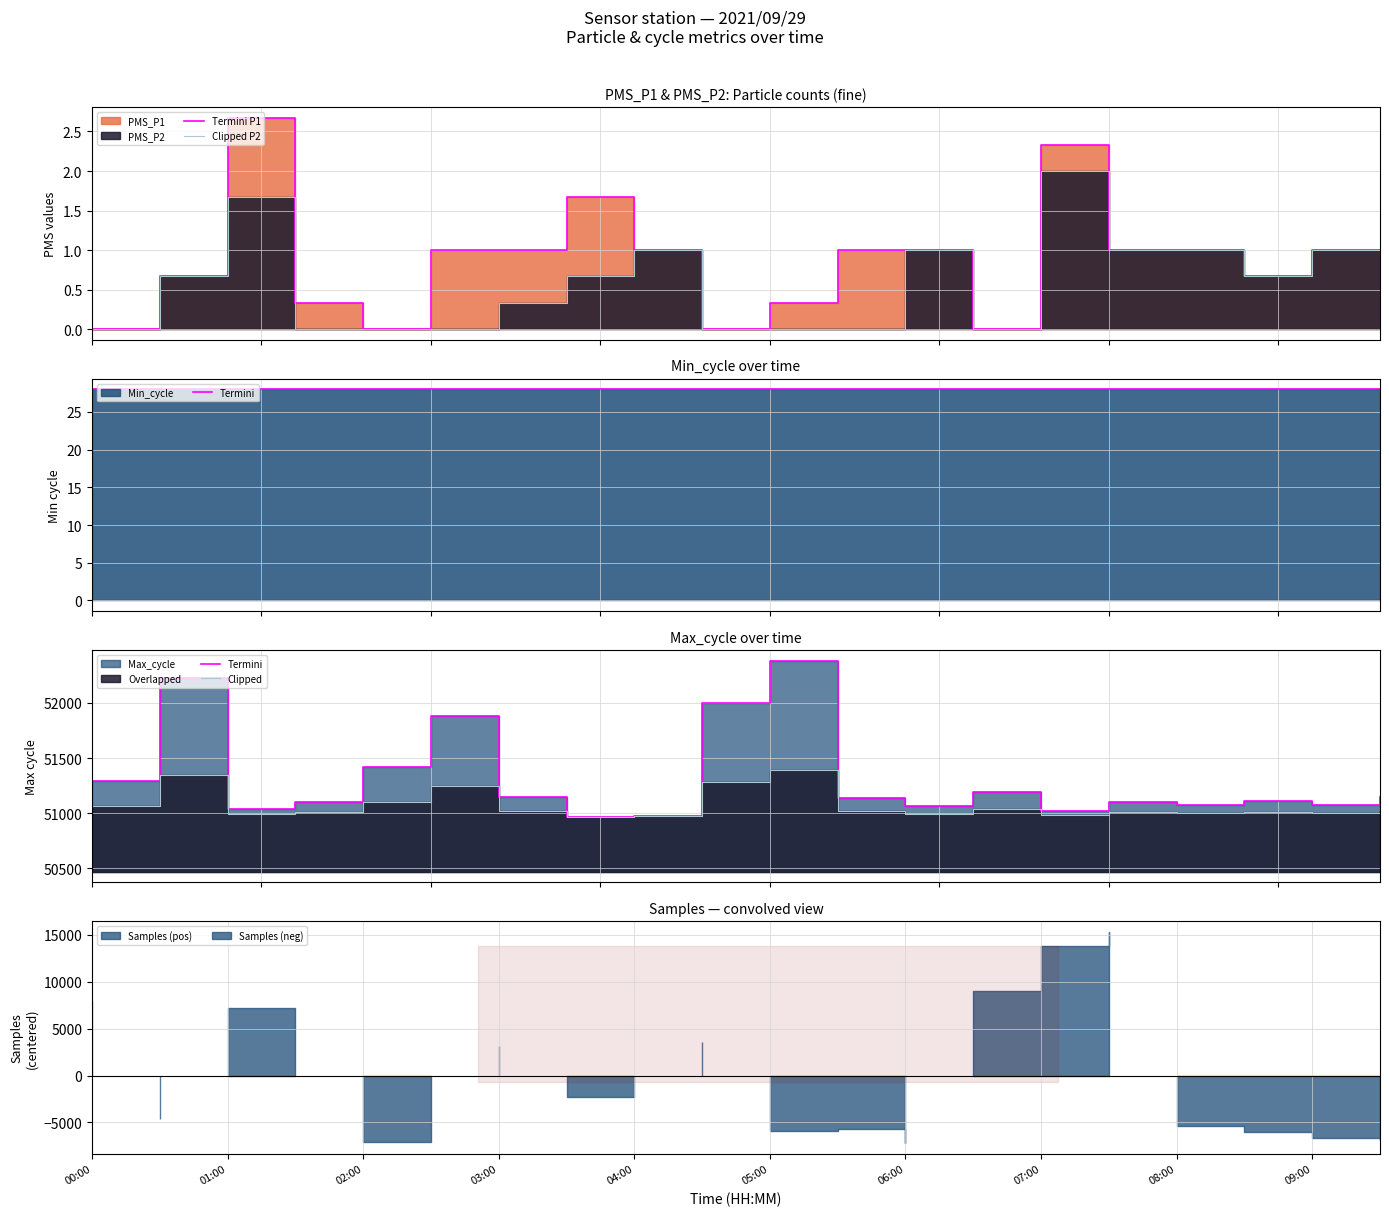

What is the total value across all series at 01:00?

103573.4